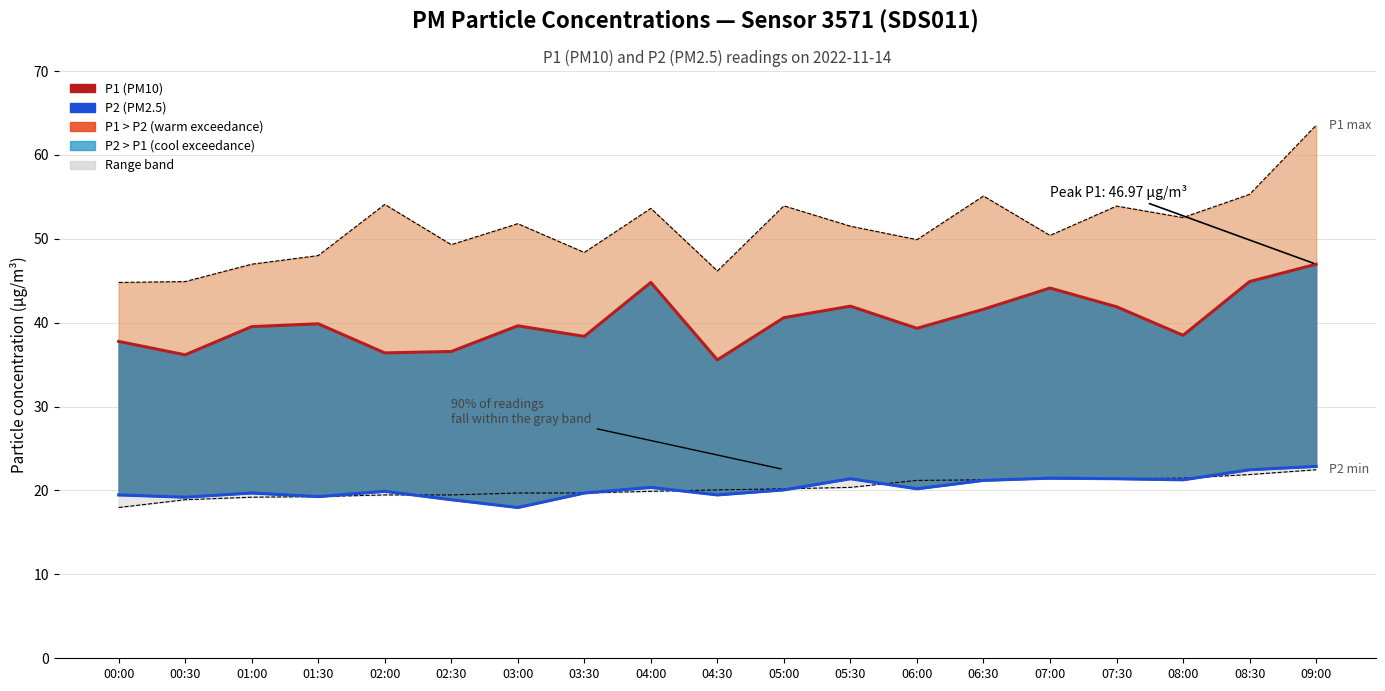

Reading right to left, transcribe all the data shown in this chart.

P1 (PM10): 47.0	44.9	38.5	41.9	44.1	41.6	39.3	42.0	40.6	35.6	44.8	38.4	39.6	36.6	36.4	39.9	39.5	36.2	37.8
P2 (PM2.5): 22.9	22.5	21.3	21.4	21.5	21.2	20.2	21.4	20.1	19.5	20.4	19.7	18.0	18.9	19.9	19.3	19.7	19.2	19.5